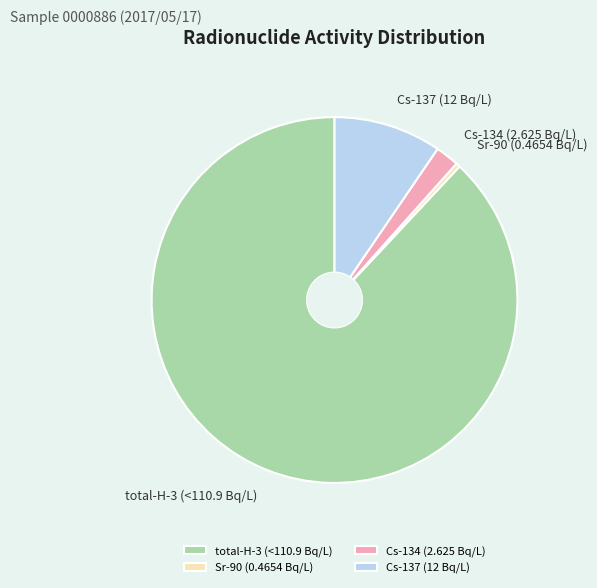

Rank the categories by value from lowest to highest.

Sr-90 (0.4654 Bq/L), Cs-134 (2.625 Bq/L), Cs-137 (12 Bq/L), total-H-3 (<110.9 Bq/L)